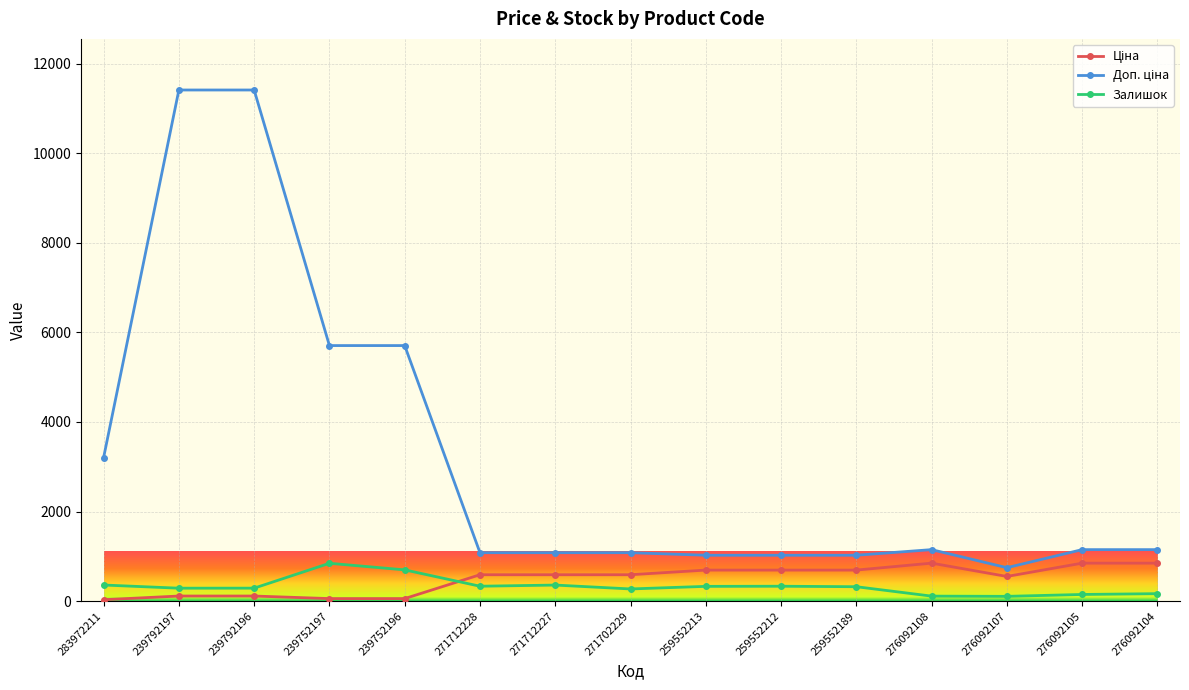

The Залишок series shows 333.0 at 259552212. True or false?

True